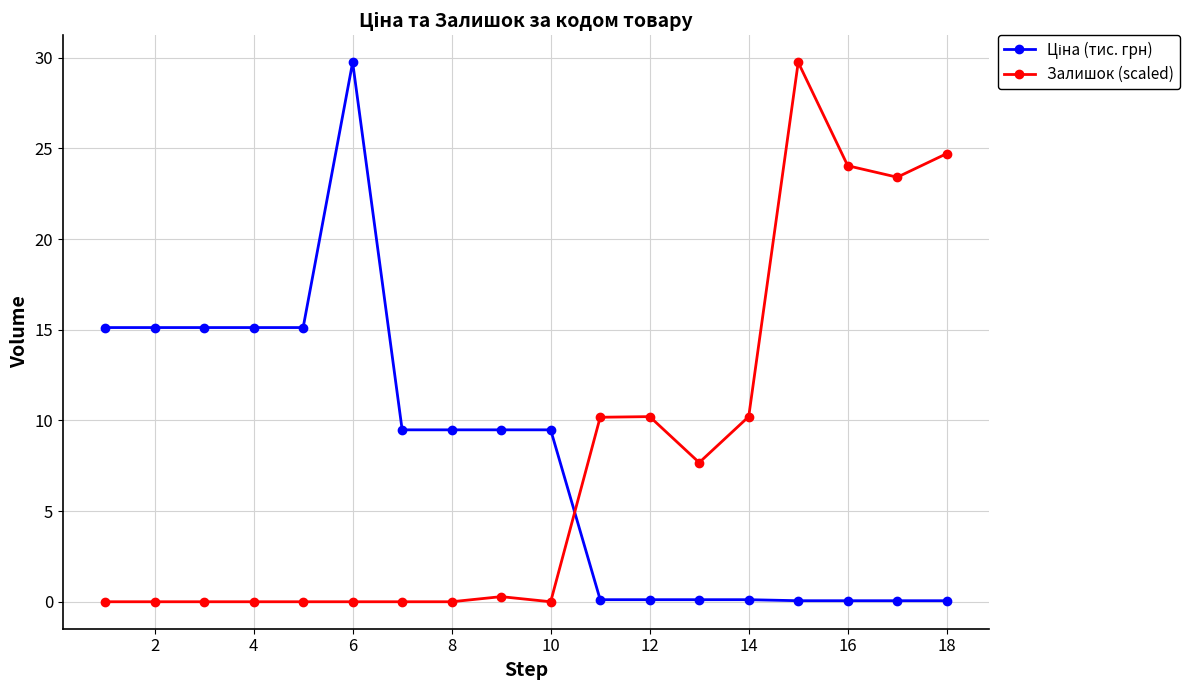

How many lines are shown in the chart?

2